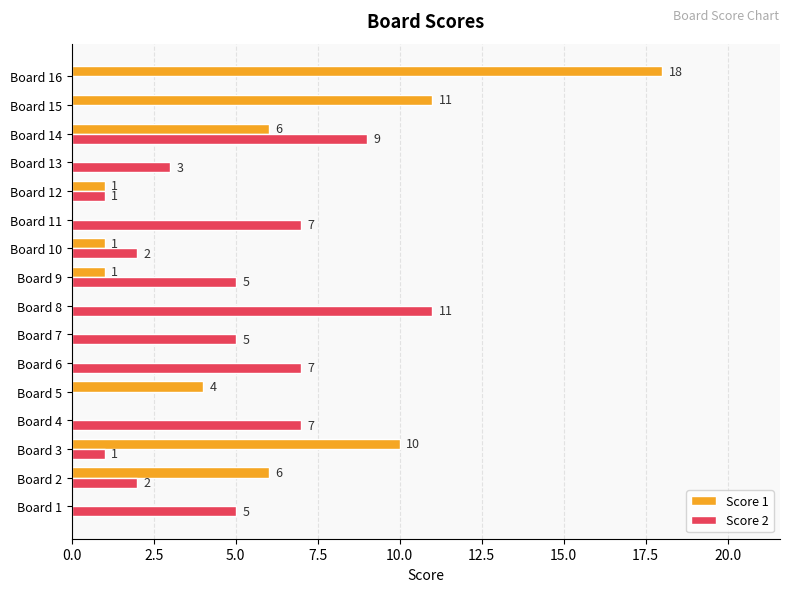

How many series are shown in this chart?

2